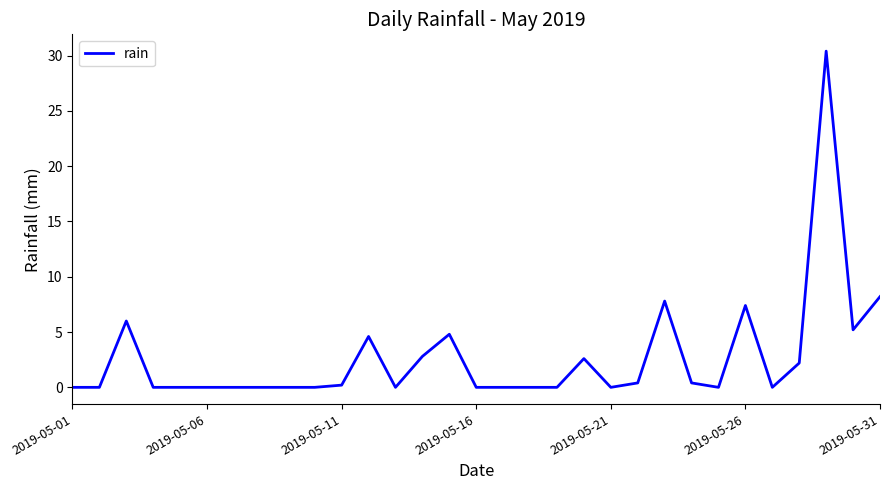

What is the sum of all values?

83.0